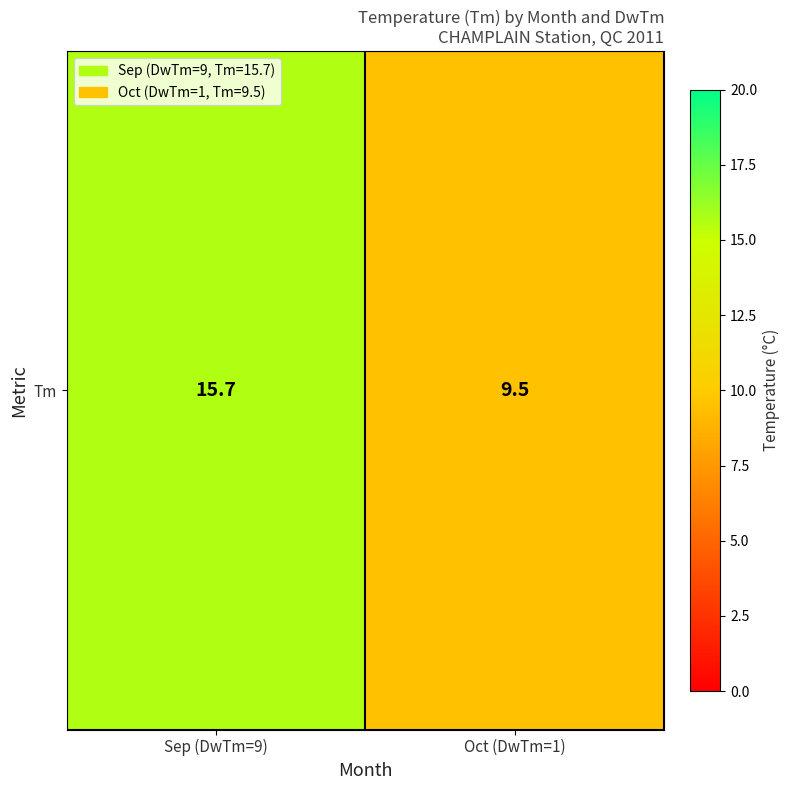

The chart shows a value of 15.7 at Sep (DwTm=9). True or false?

True